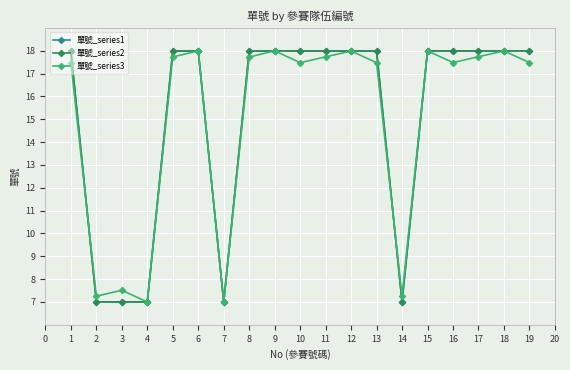

Which series changed the most between 4 and 6?

單號_series3